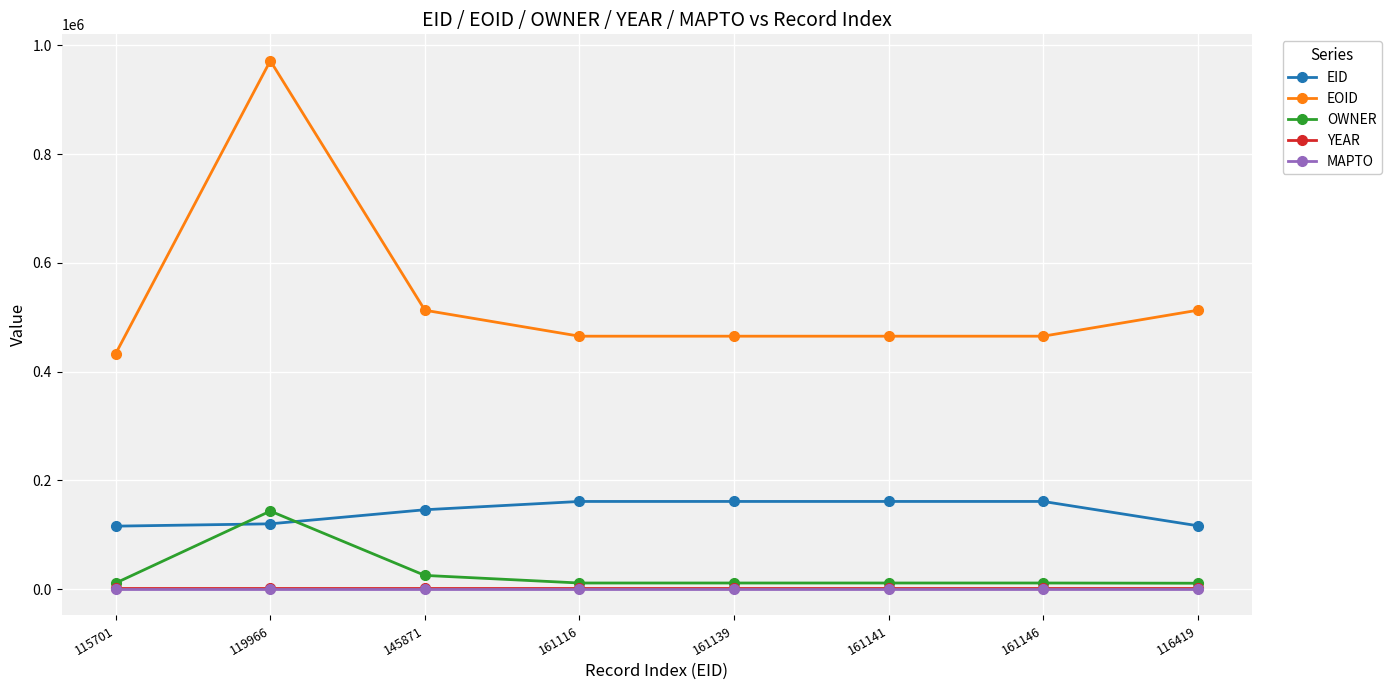

The value of OWNER at 119966 is 143414. True or false?

True